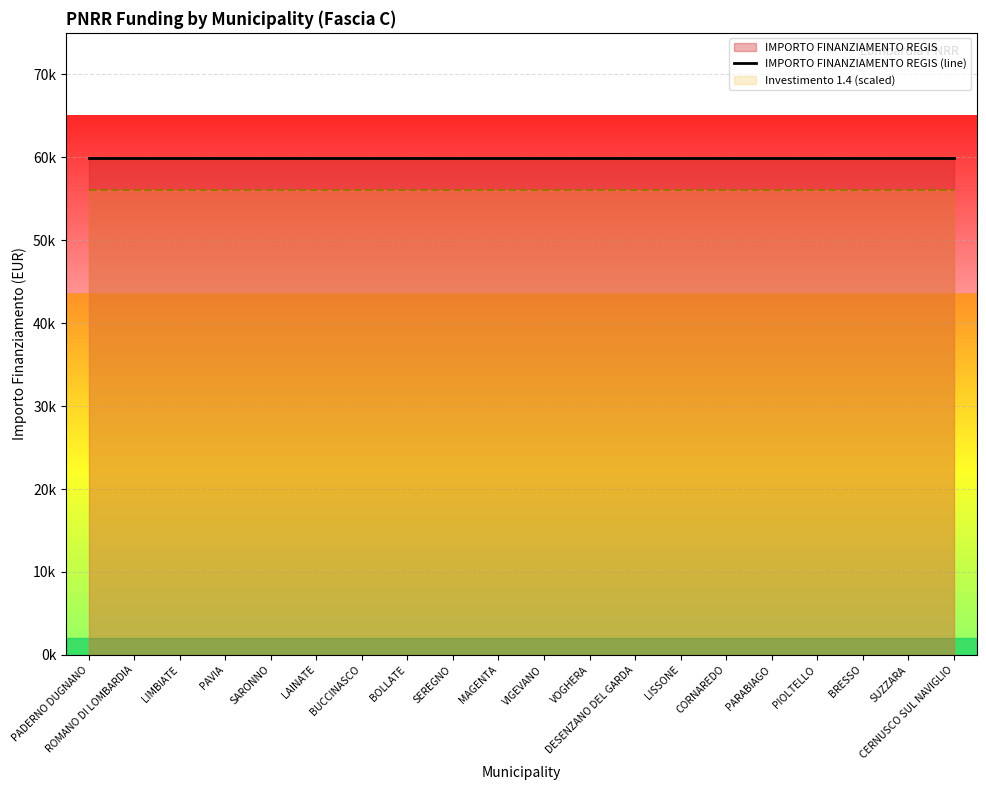

At which category is the sum across all series the highest?

PADERNO DUGNANO